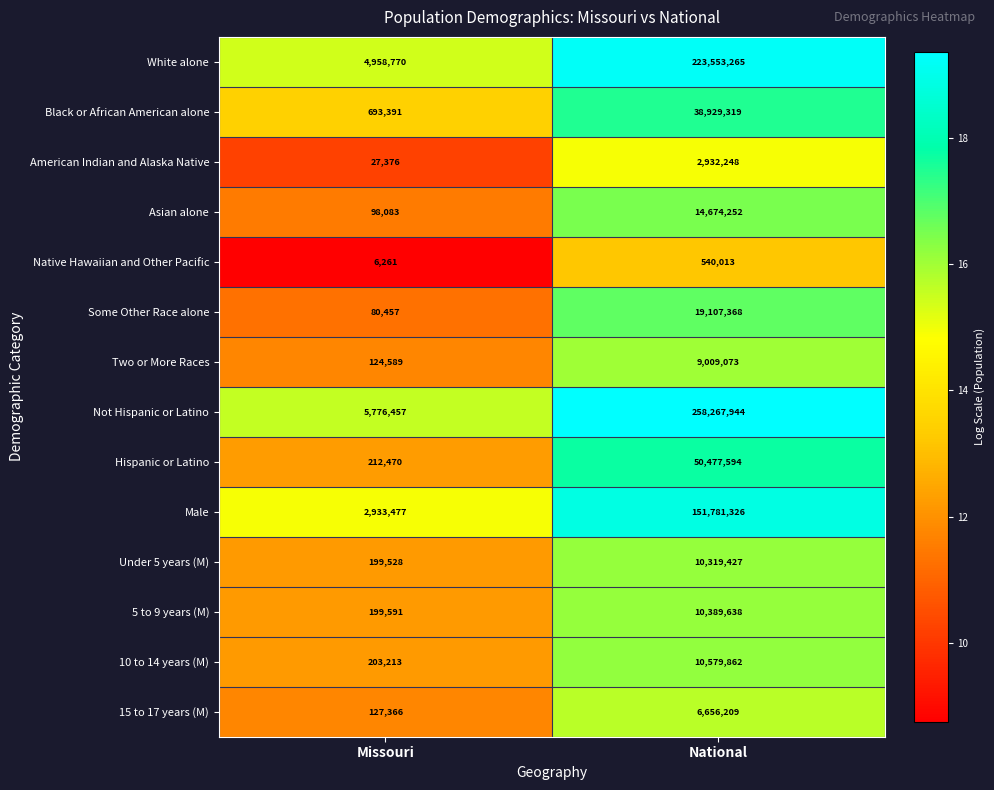

What is the total value across all series at National?

807217538